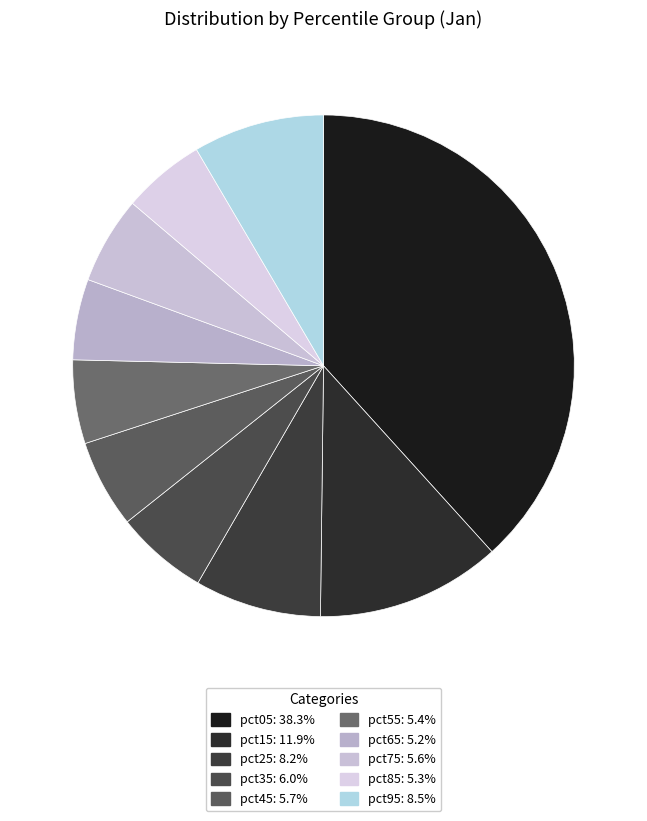

Between pct35 and pct25, which is larger?

pct25